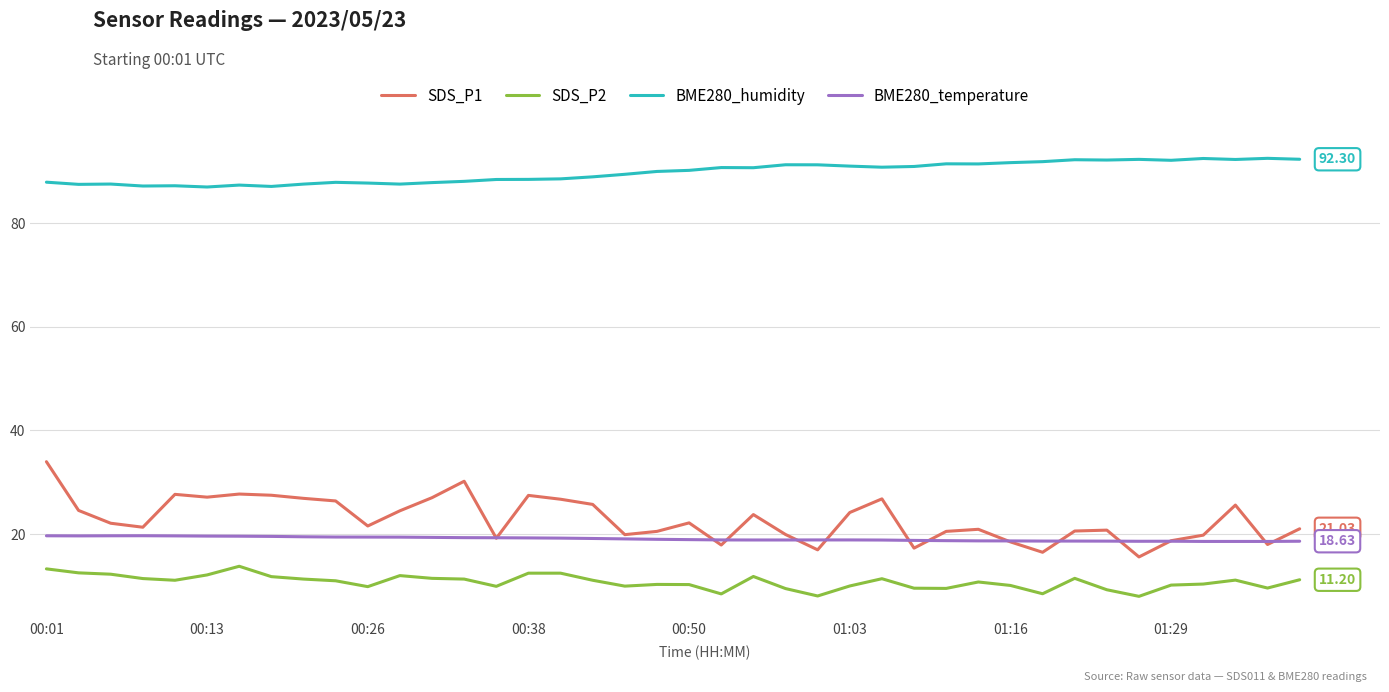

True or false: SDS_P2 and BME280_temperature cross at least once.

False